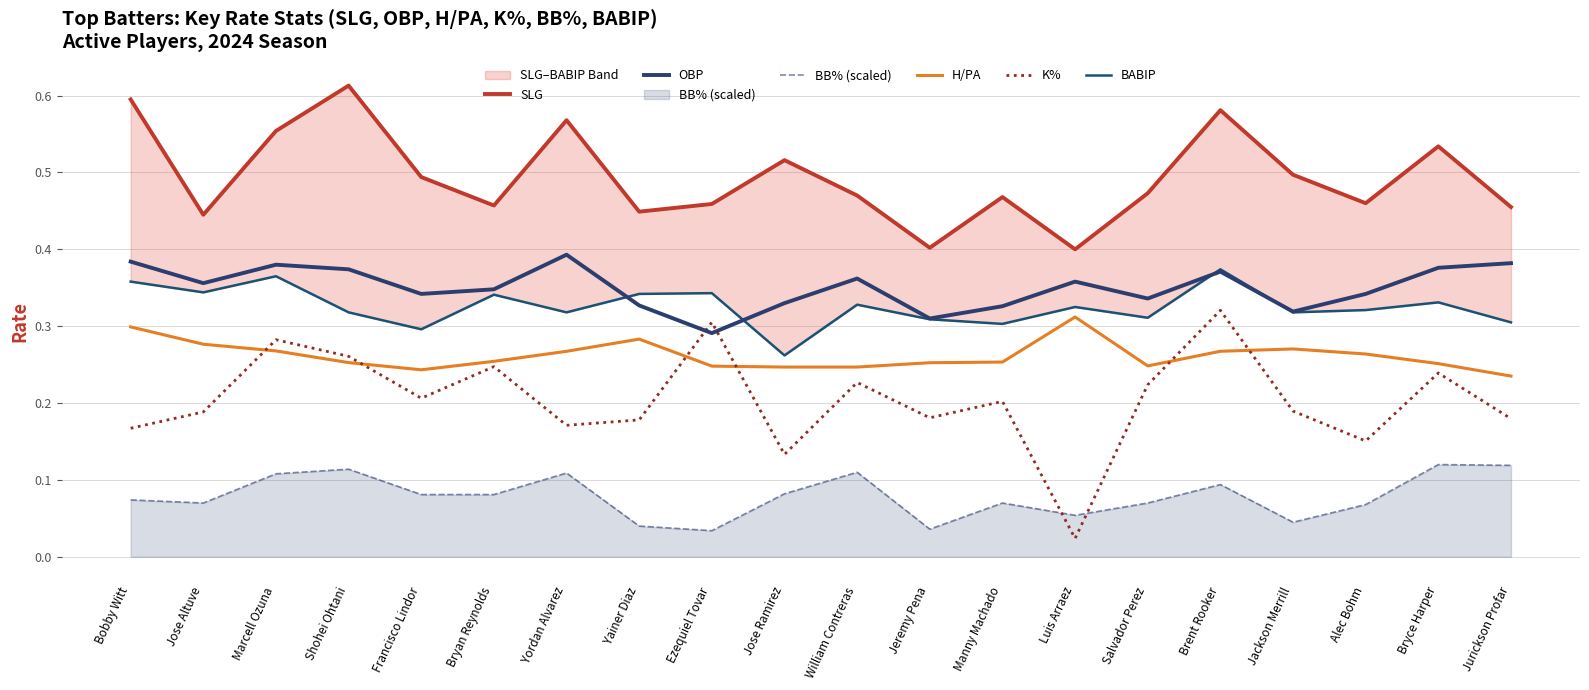

Which series changed the most between Yainer Diaz and Brent Rooker?

K%